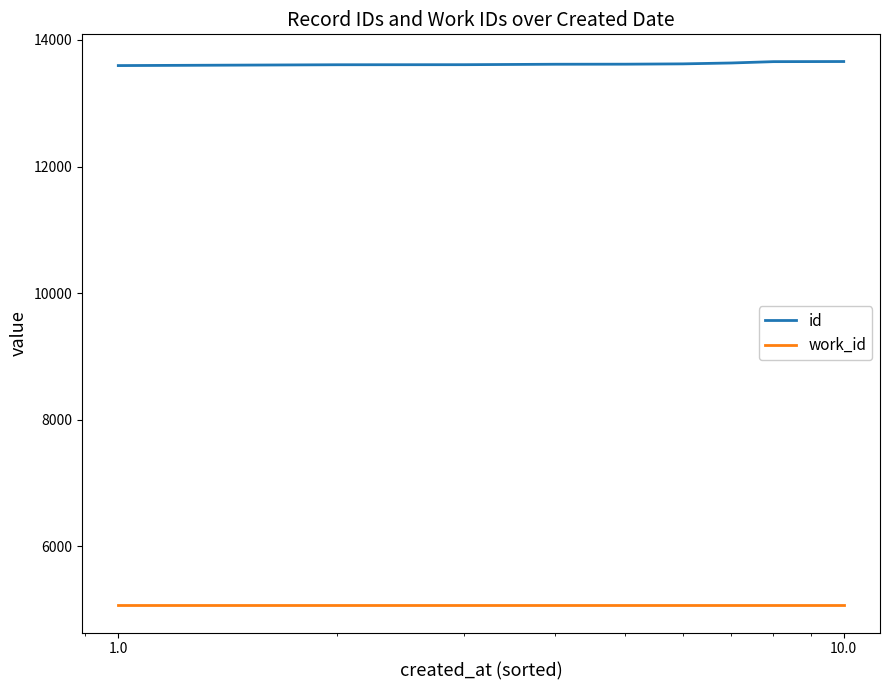

What are all the series names shown in the legend?

id, work_id